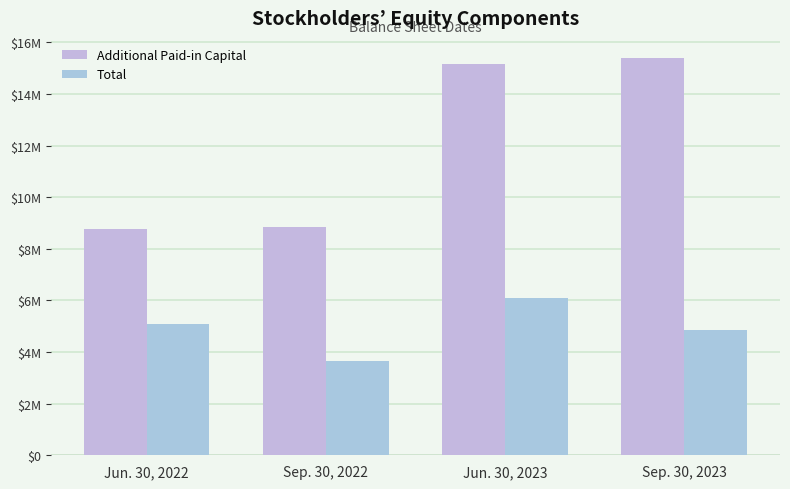

The value of Additional Paid-in Capital at Sep. 30, 2023 is 10601431. True or false?

False